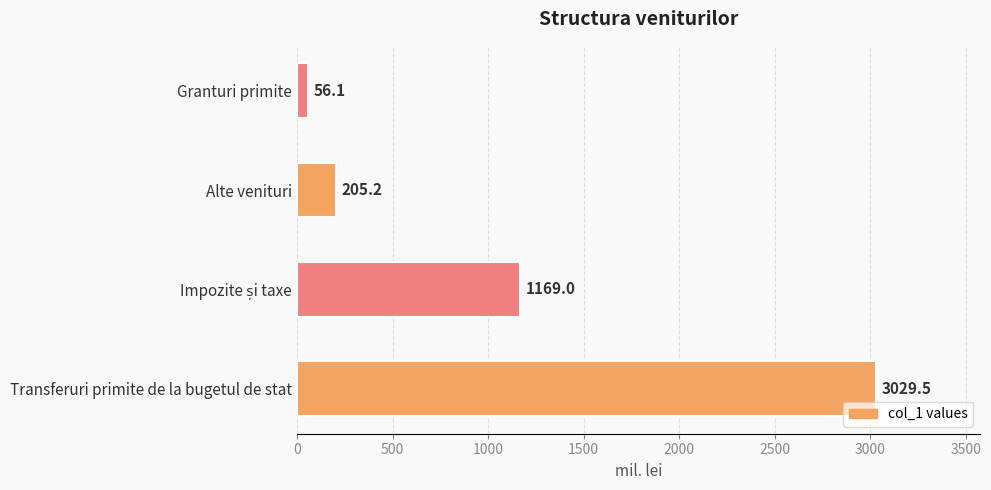

What is the change in value from Transferuri primite de la bugetul de stat to Alte venituri?

-2824.3